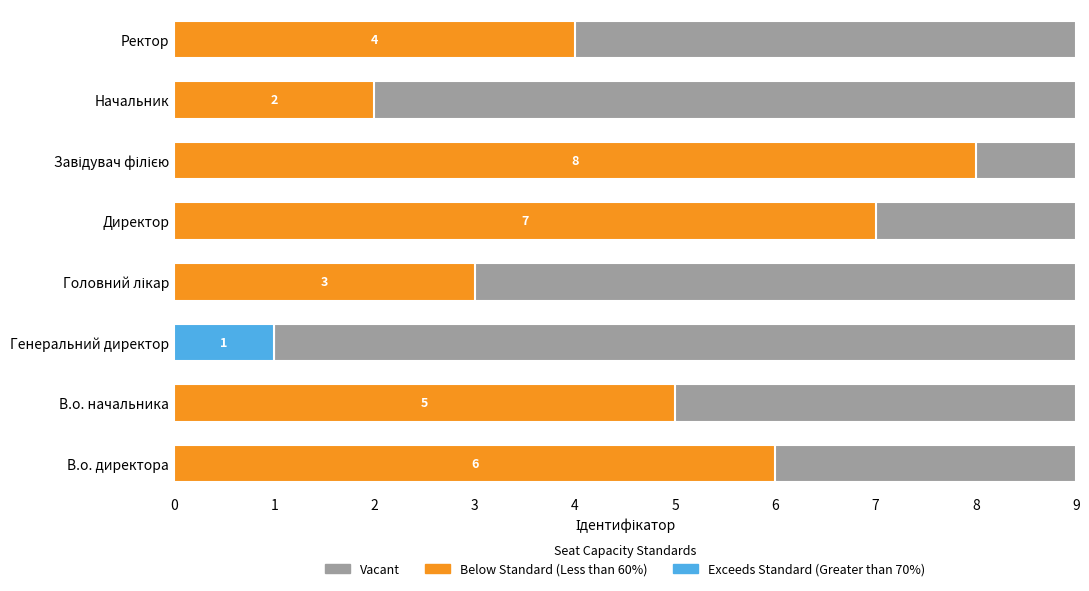

Is the value of Below Standard (Less than 60%) at 0 greater than the value of Vacant at 1?

Yes